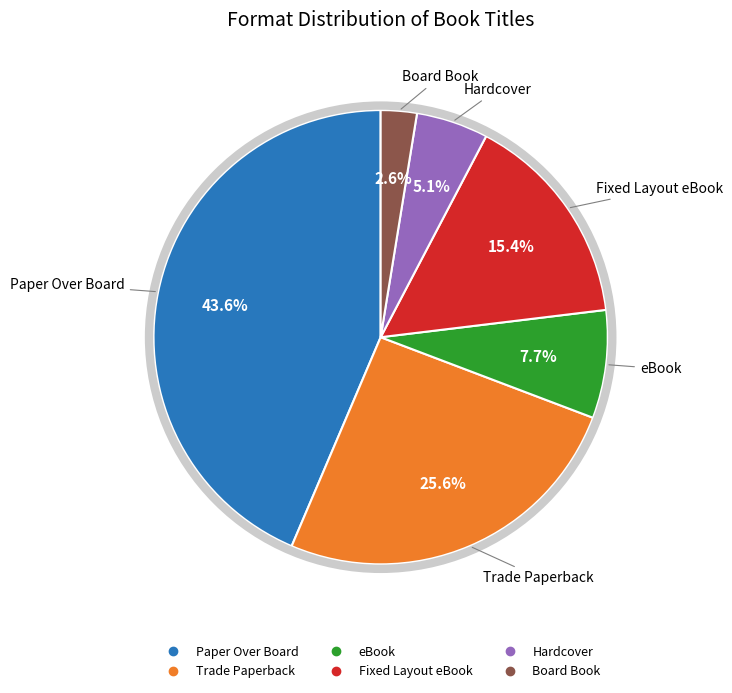

To the nearest percent, what is the difference between the Trade Paperback and Board Book slice percentages?

23%